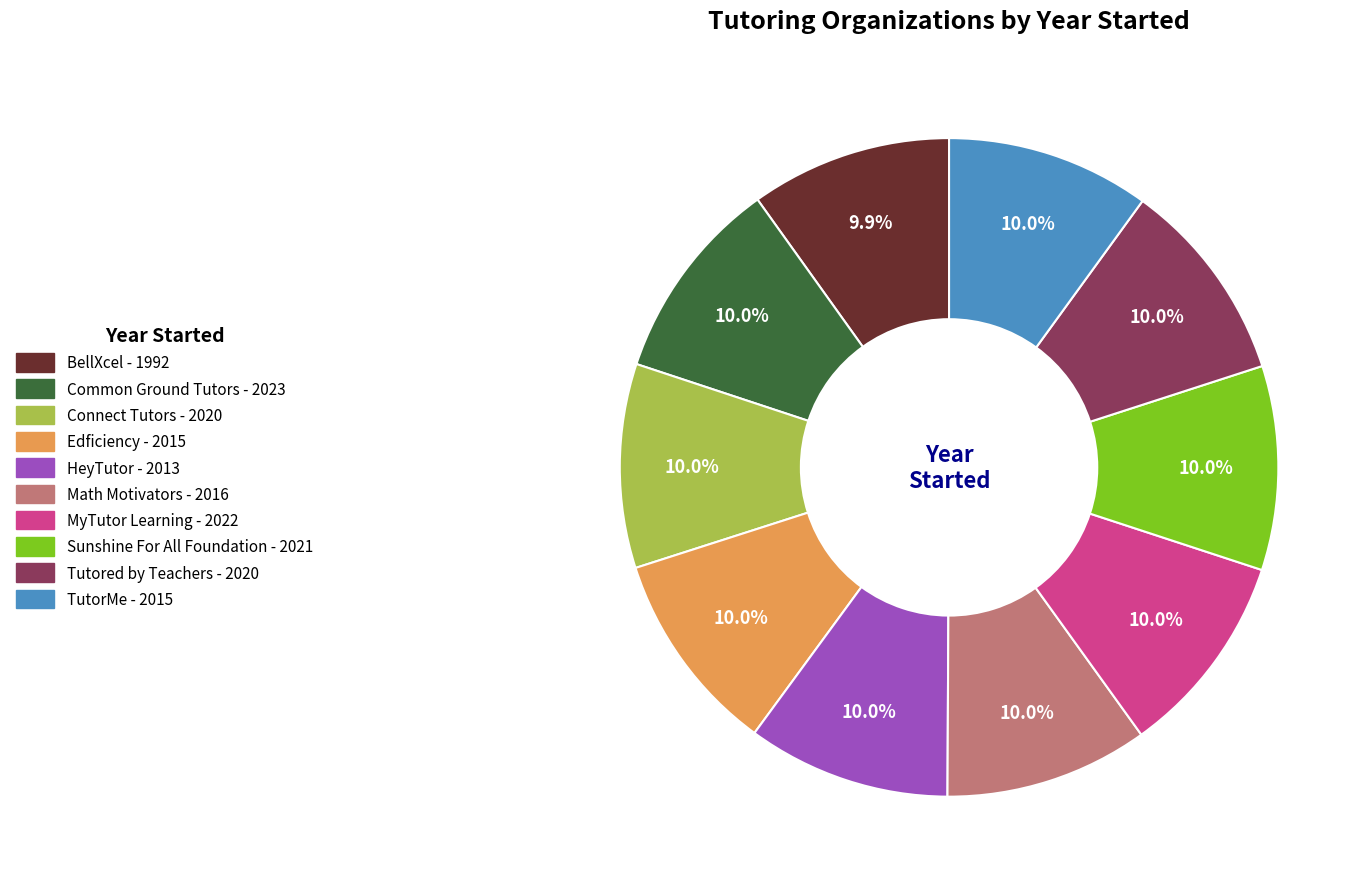

How many slices are in this pie chart?

10